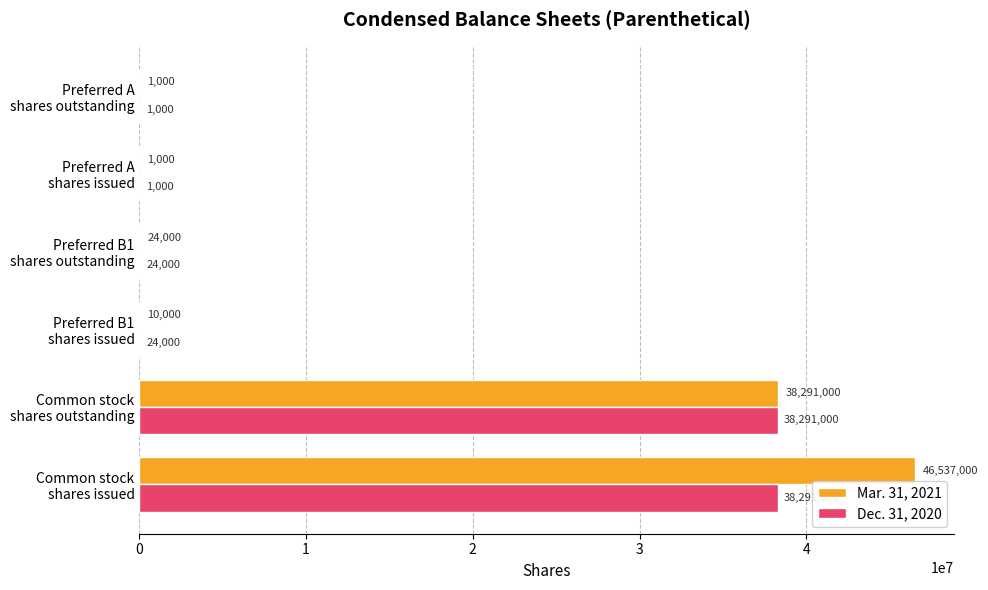

Count the number of data series in this chart.

2